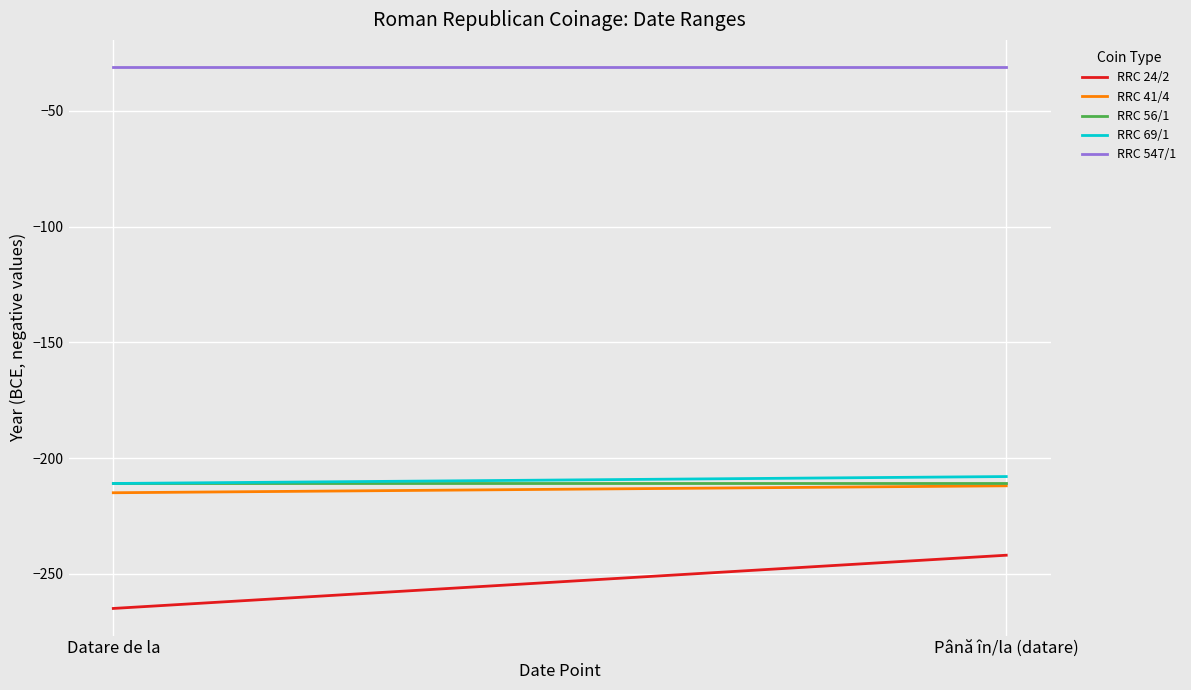

What is the approximate value of RRC 69/1 at Datare de la?

-211